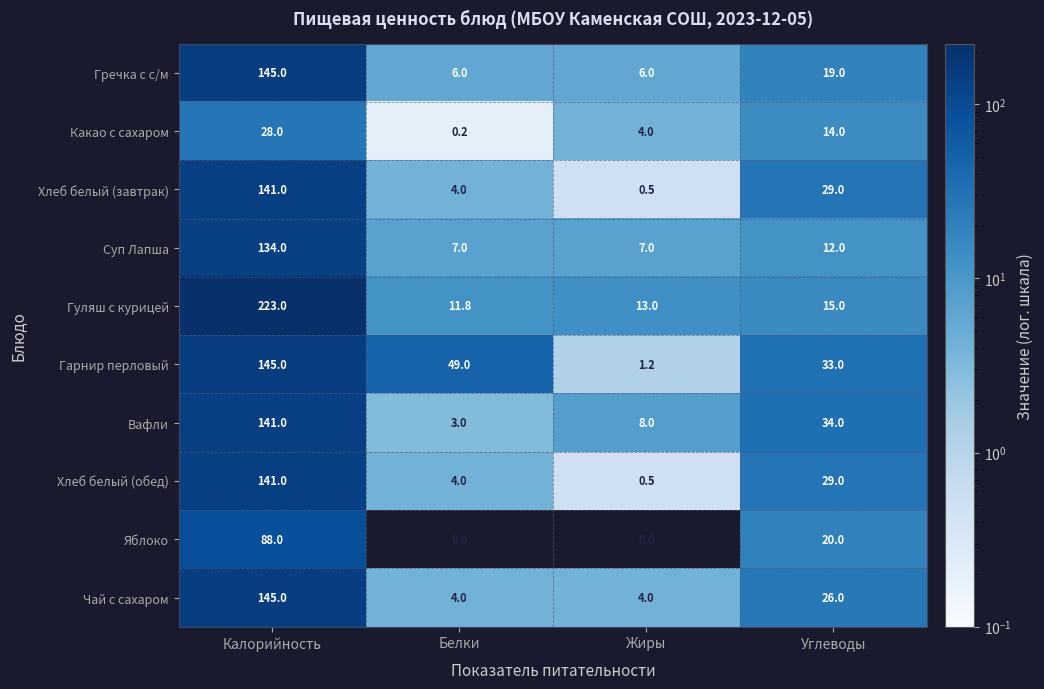

Which category has the highest value across all series?

Калорийность